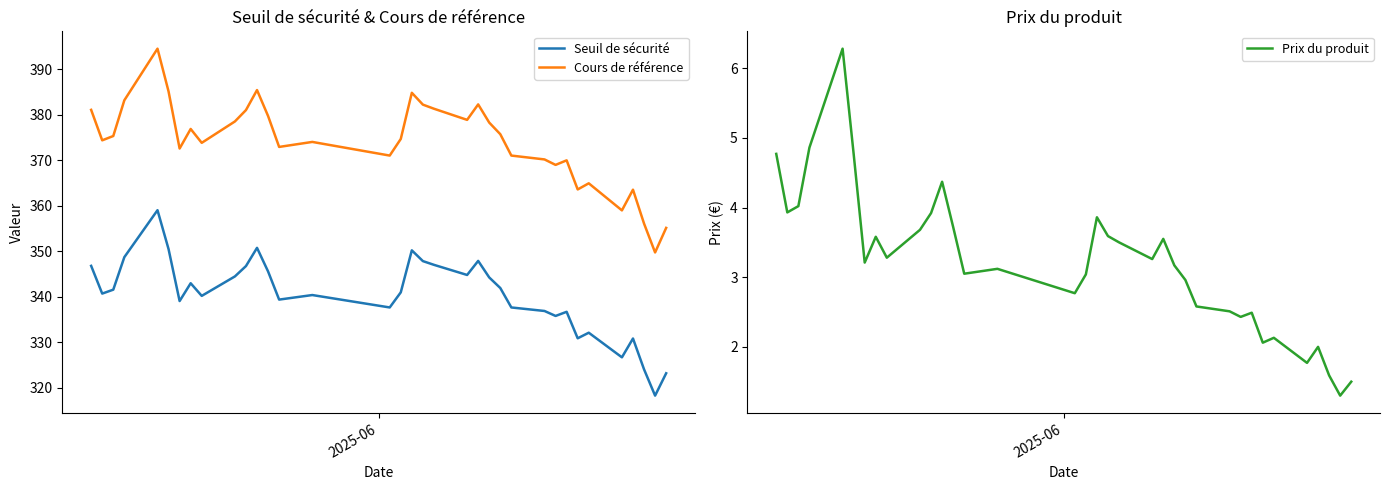

True or false: Prix du produit and Seuil de sécurité cross at least once.

False